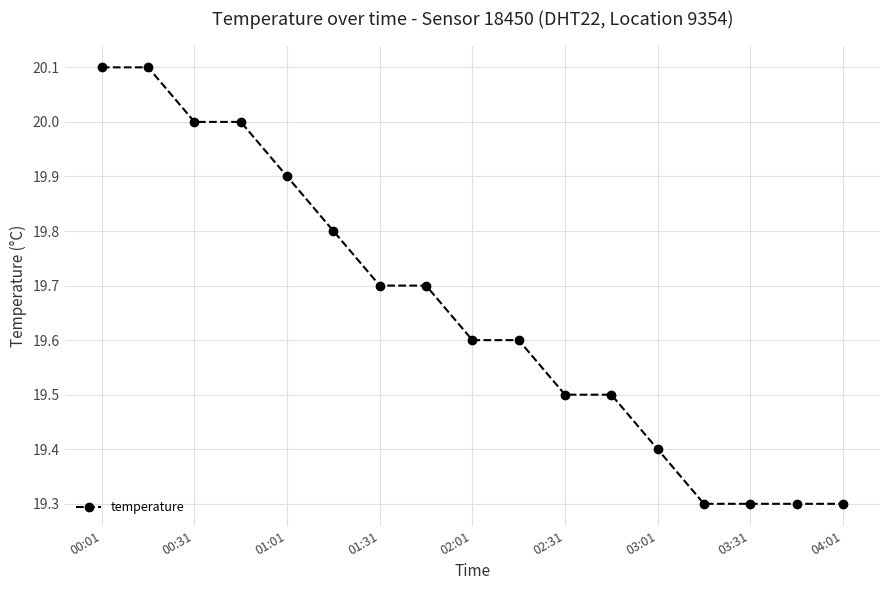

Reading left to right, list all the values displayed in this chart.

20.1	20.1	20.0	20.0	19.9	19.8	19.7	19.7	19.6	19.6	19.5	19.5	19.4	19.3	19.3	19.3	19.3